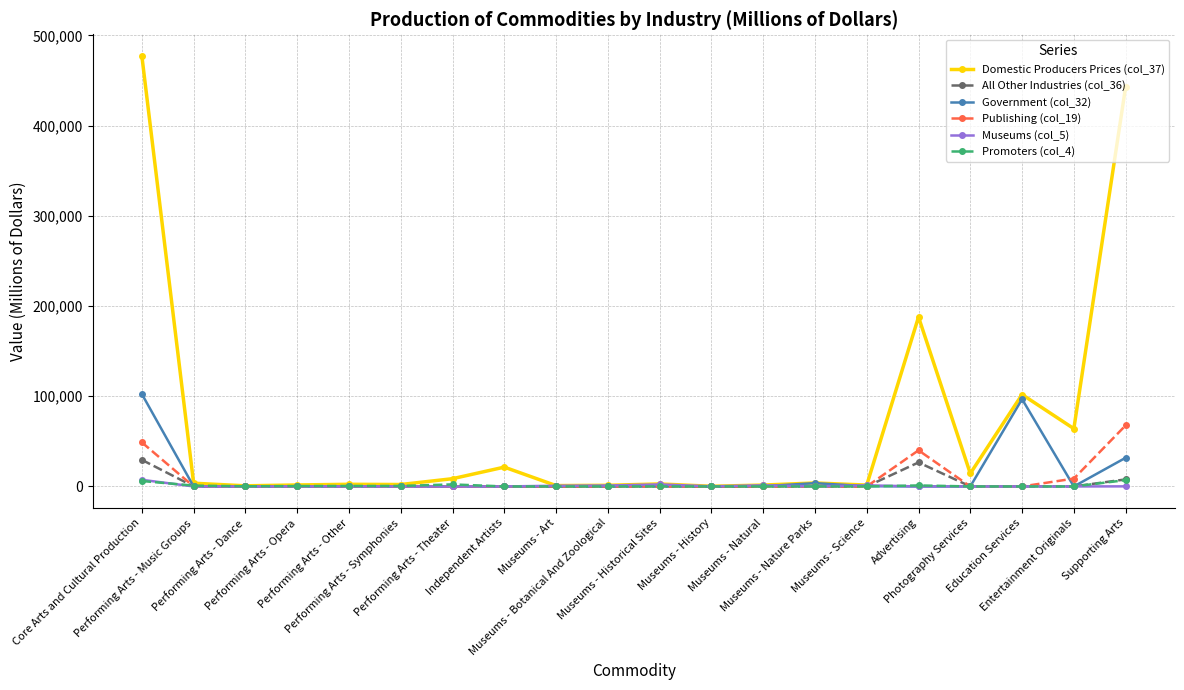

Which series has the largest total across all categories?

Domestic Producers Prices (col_37)